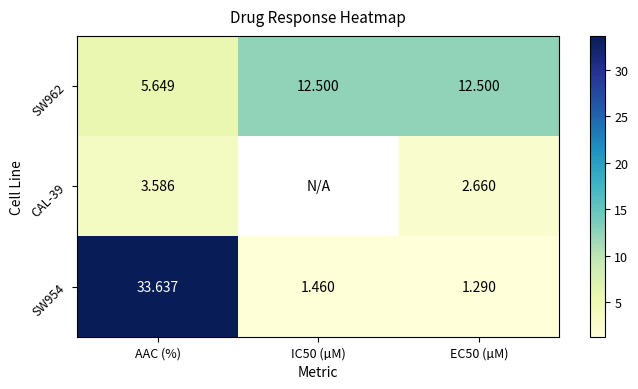

List the series in order of their peak value, highest first.

SW954, SW962, CAL-39